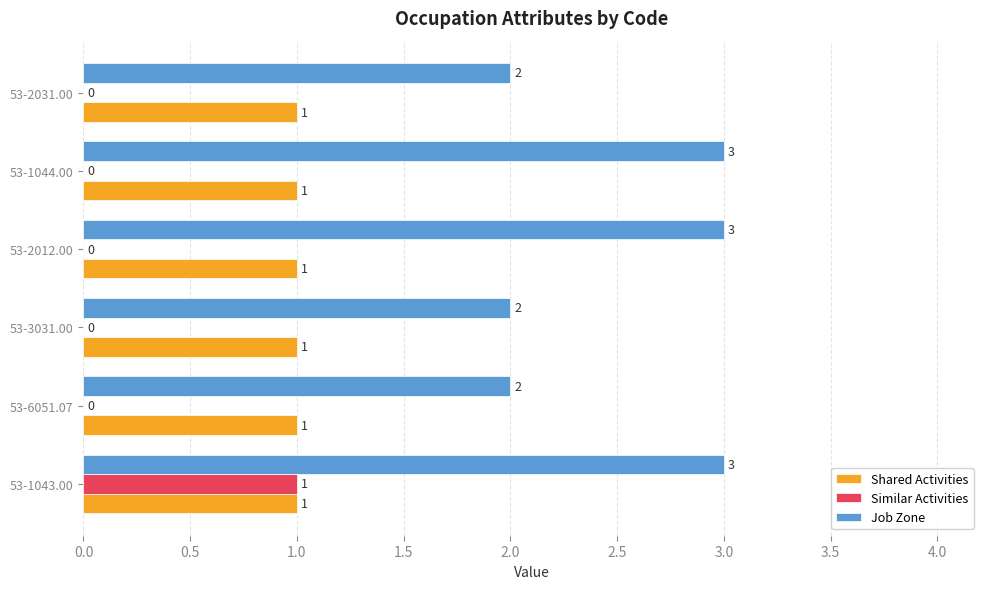

The Job Zone series shows 1 at 53-2012.00. True or false?

False